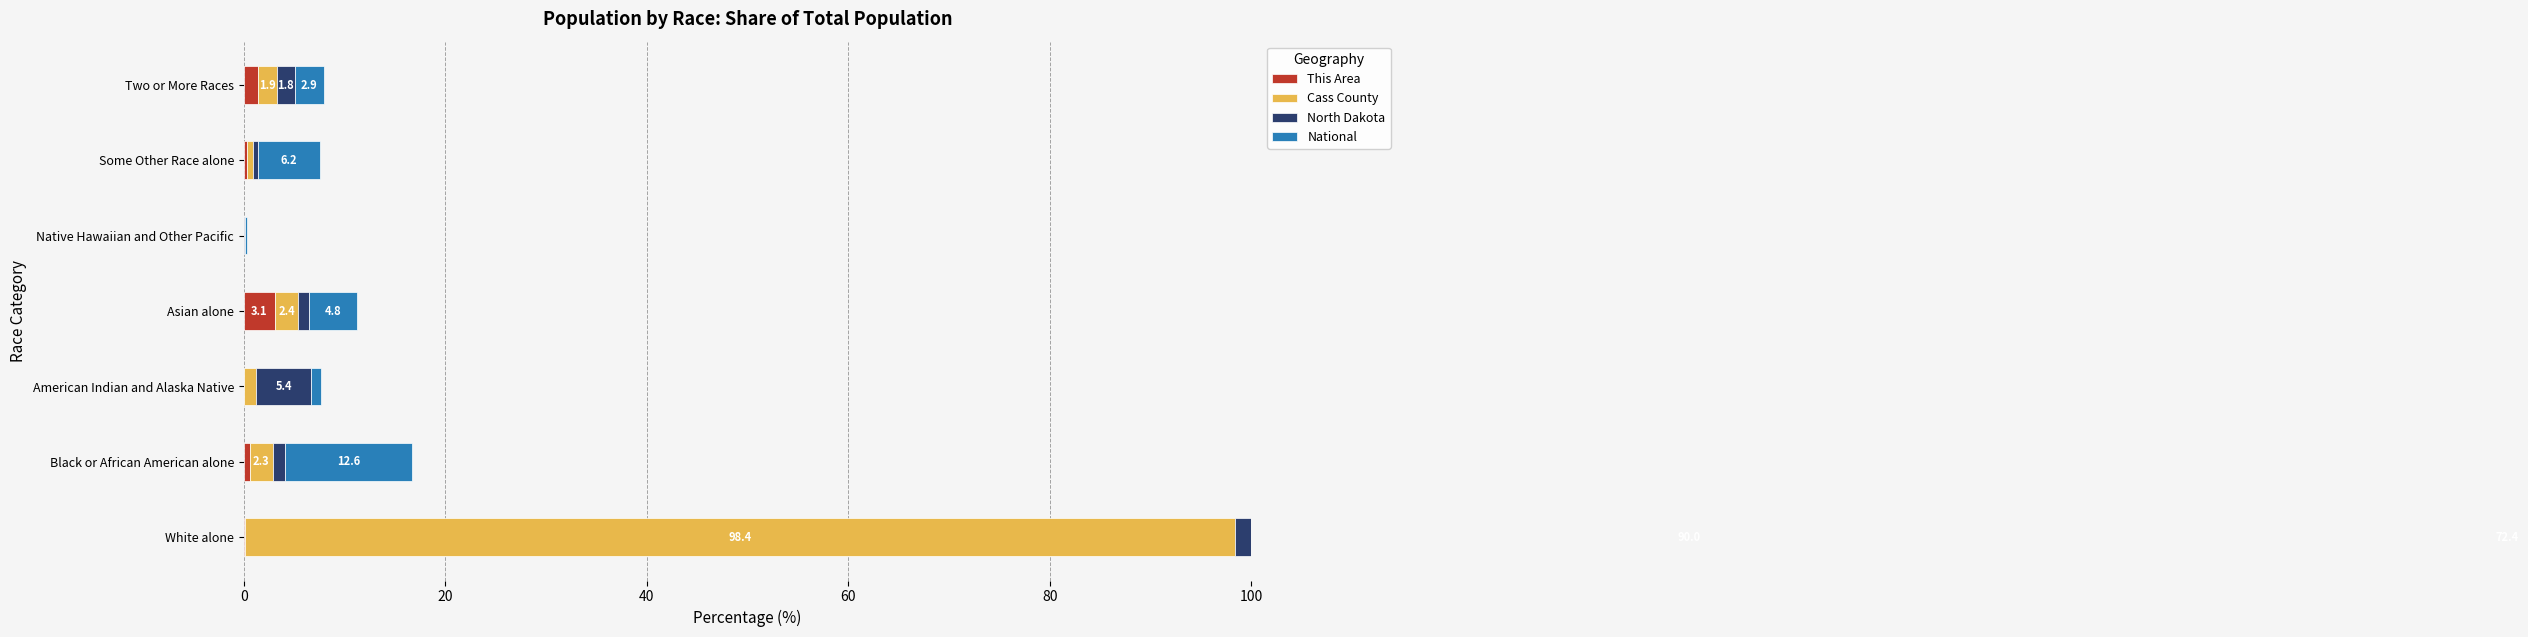

Is it true that Cass County equals 1.2 at American Indian and Alaska Native?

True